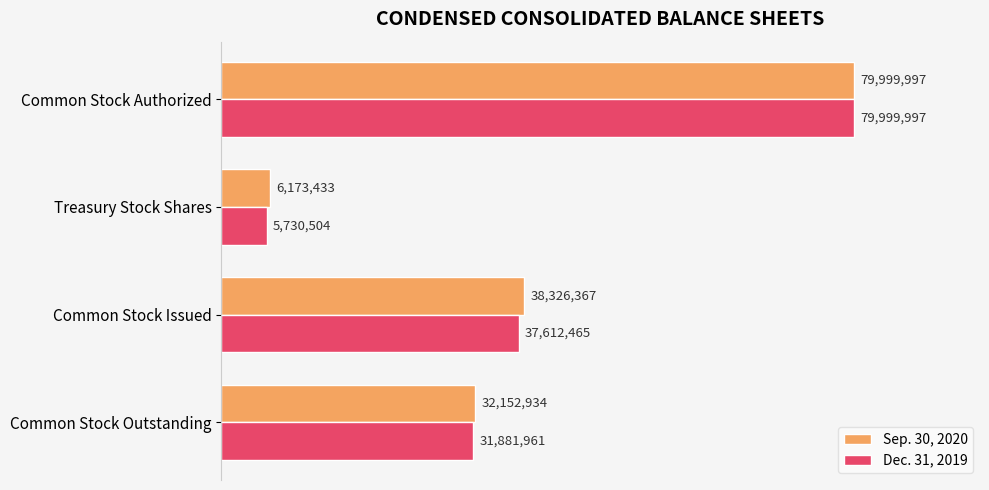

Where is Dec. 31, 2019 nearest to the value 42865250?

Common Stock Issued